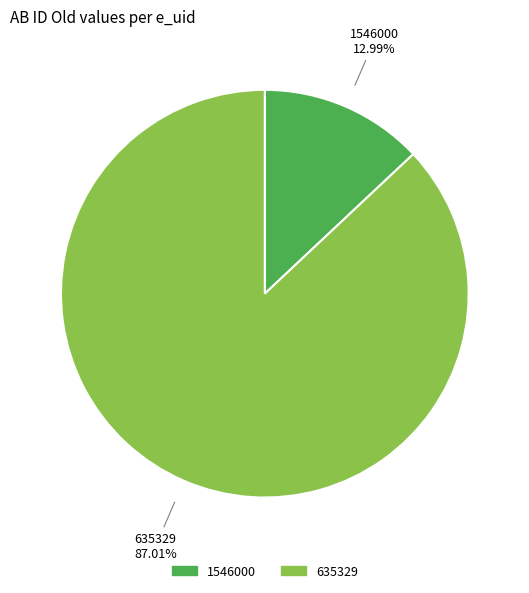

Combined, do 635329 and 1546000 account for over 50%?

Yes